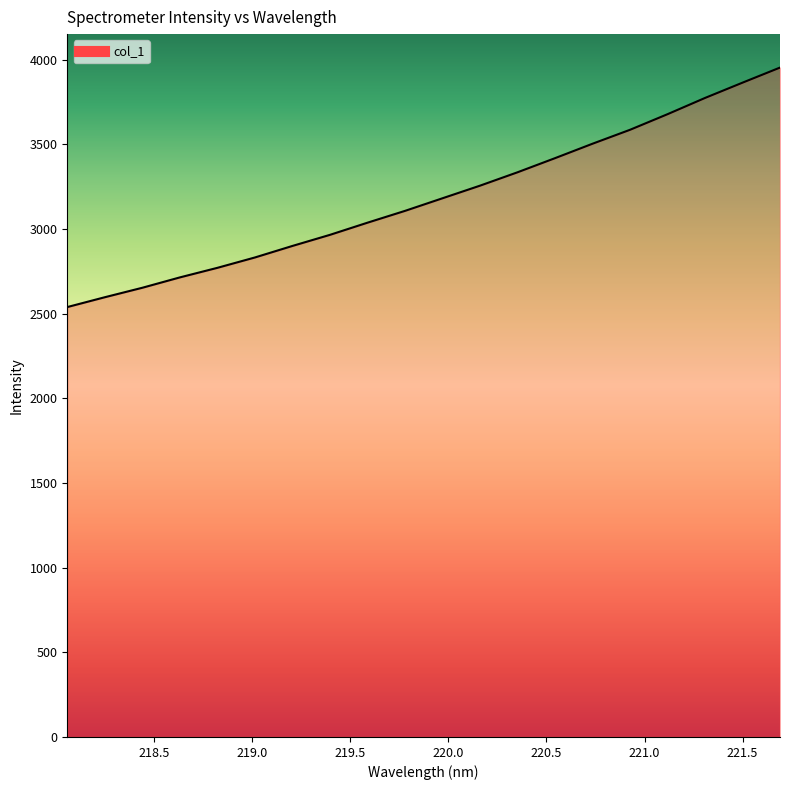

What is the smallest value displayed?

2538.8